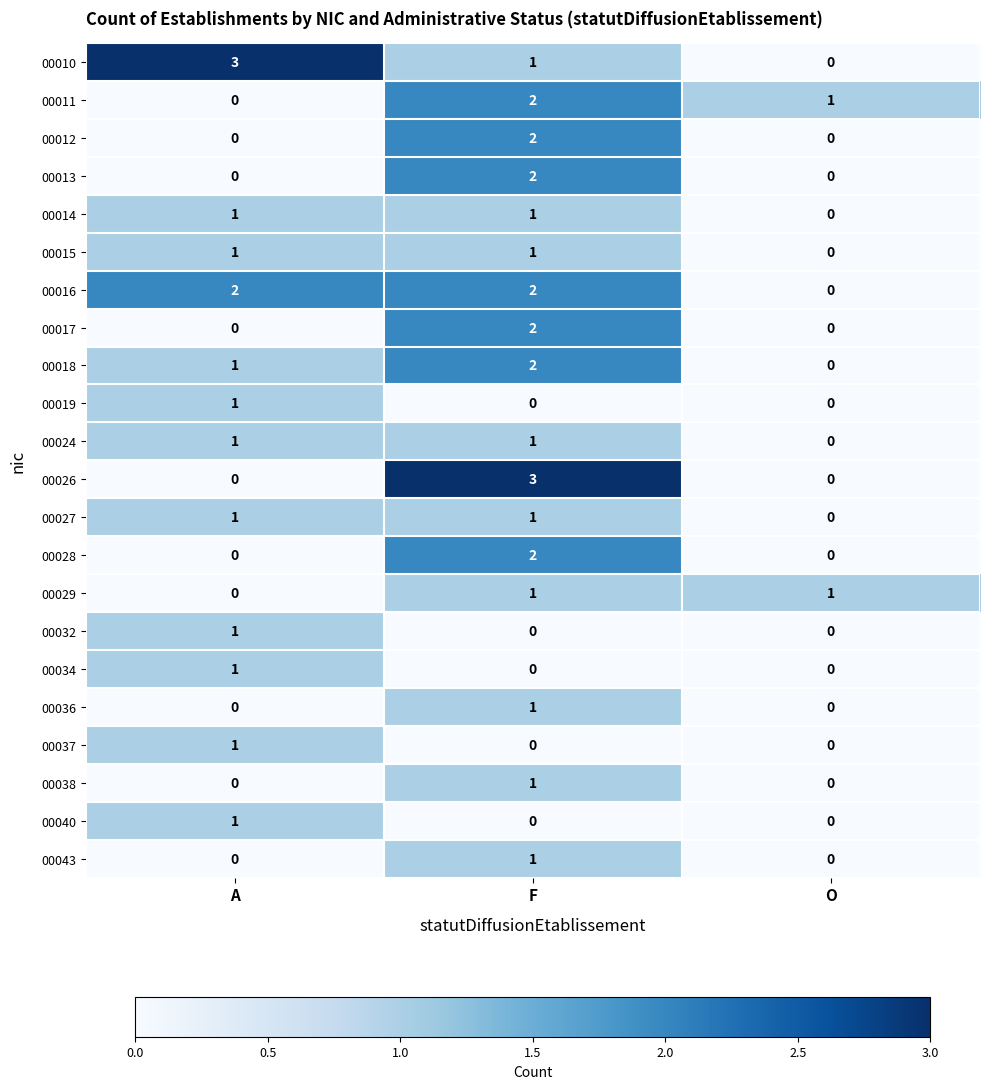

What is the maximum value shown in the chart?

3